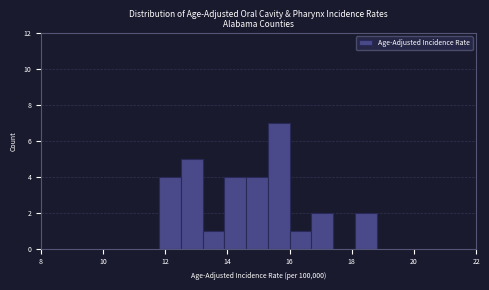

Read against the x-axis, roughly where is the centre of the tallest bar?

15.6